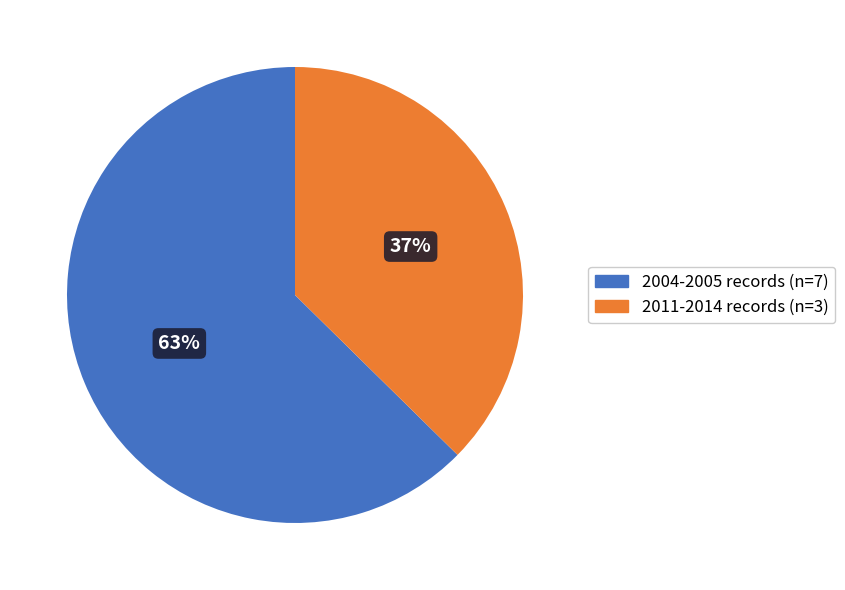

Does any single category account for the majority?

Yes